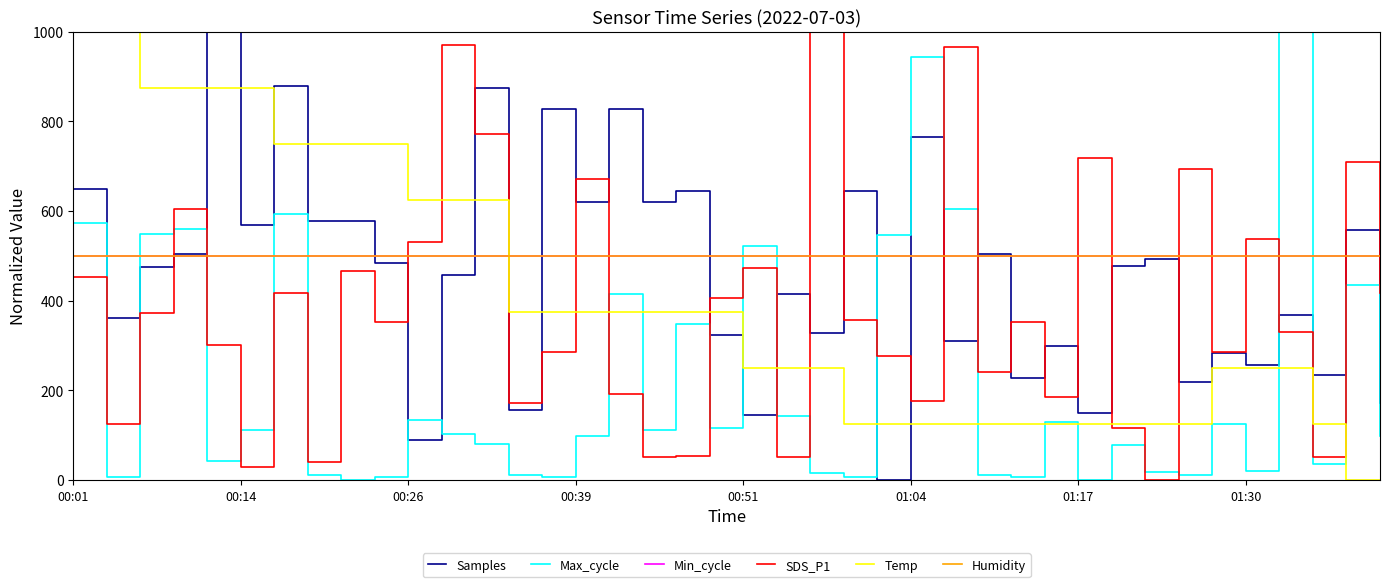

Does the chart display data point markers on the line(s)?

No